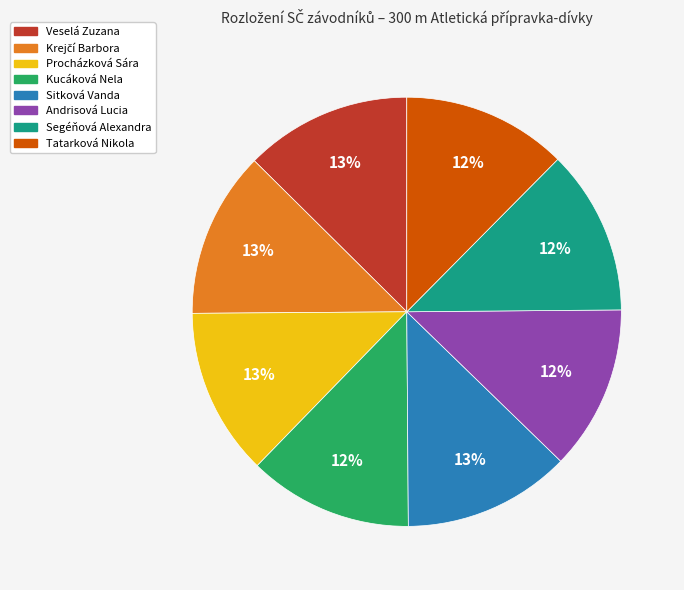

Approximately how many times larger is the value at Segéňová Alexandra compared to Tatarková Nikola?

1.0